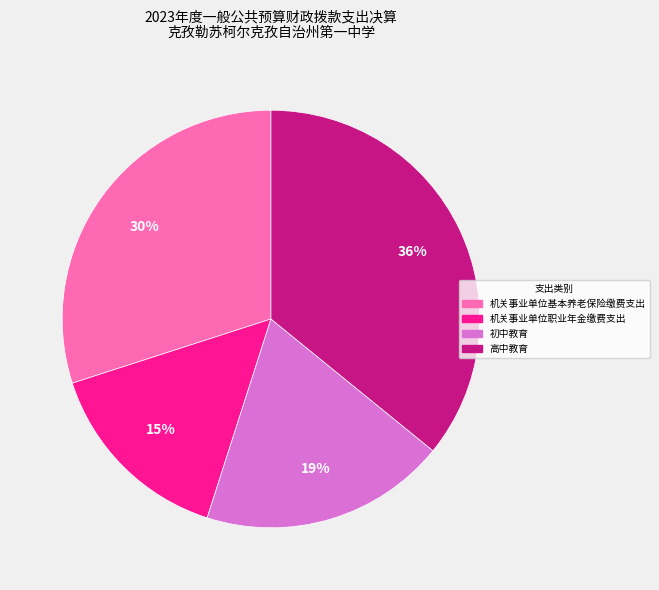

What is the ratio of the value at 高中教育 to the value at 初中教育?

1.9